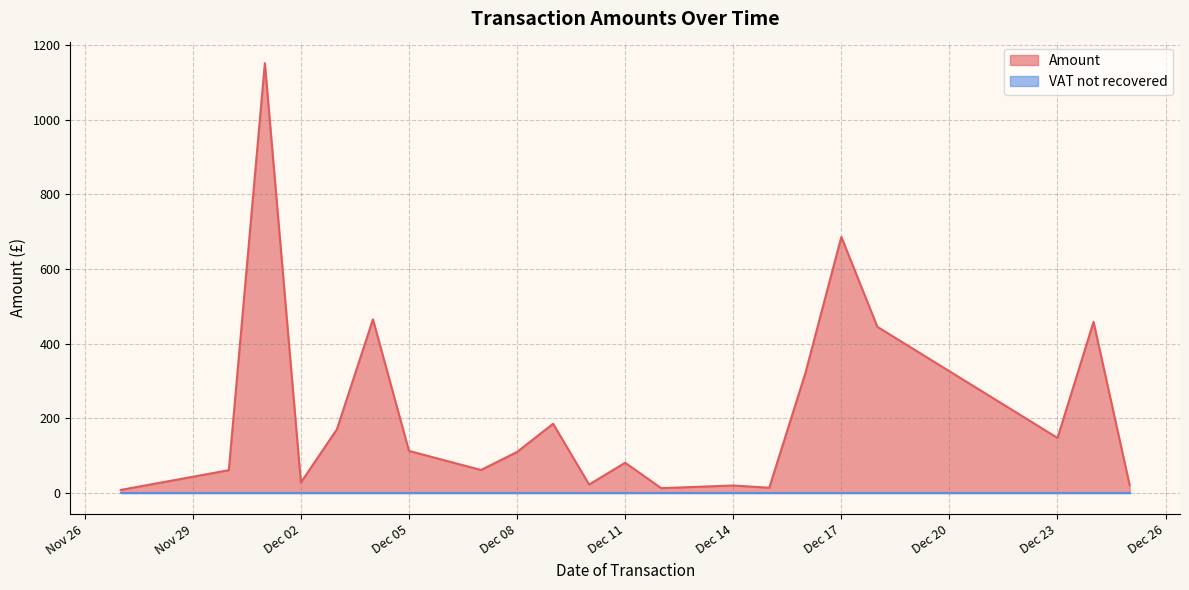

What is the value of the Amount point at the 35th from the left?

10.8